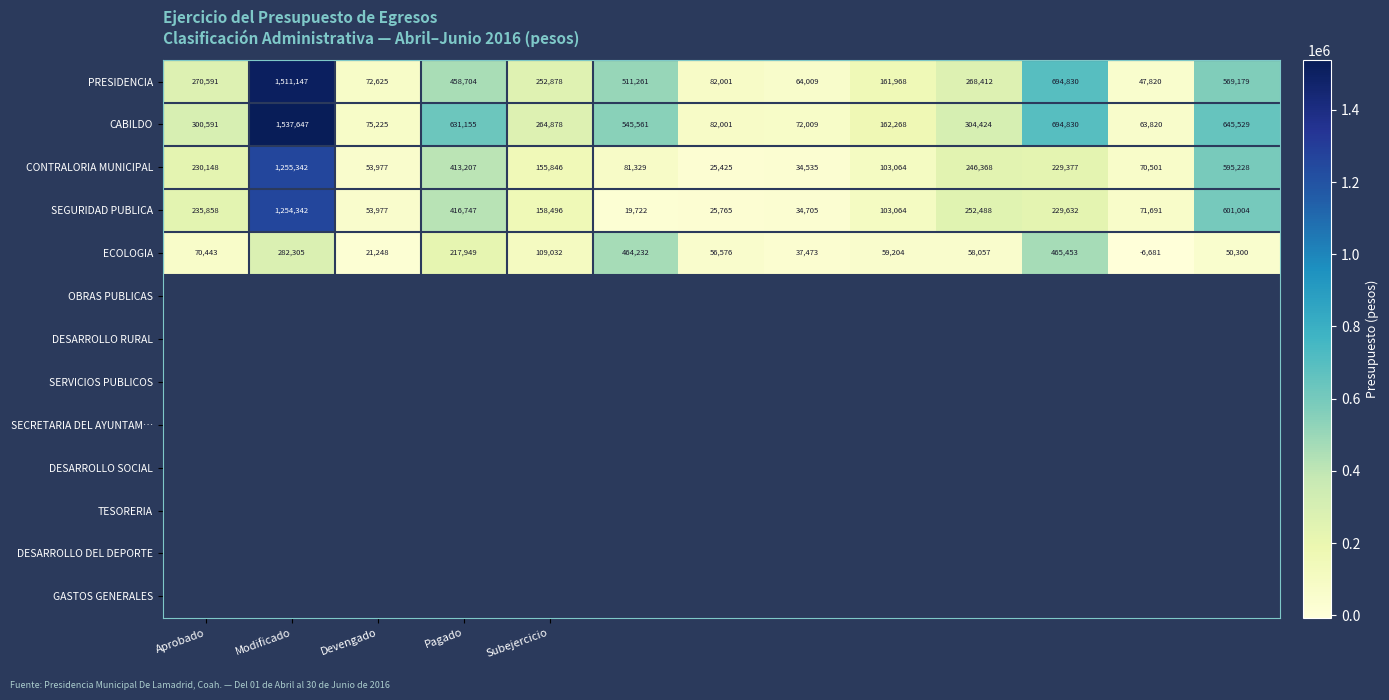

At how many categories does at least one series exceed 155083?

9